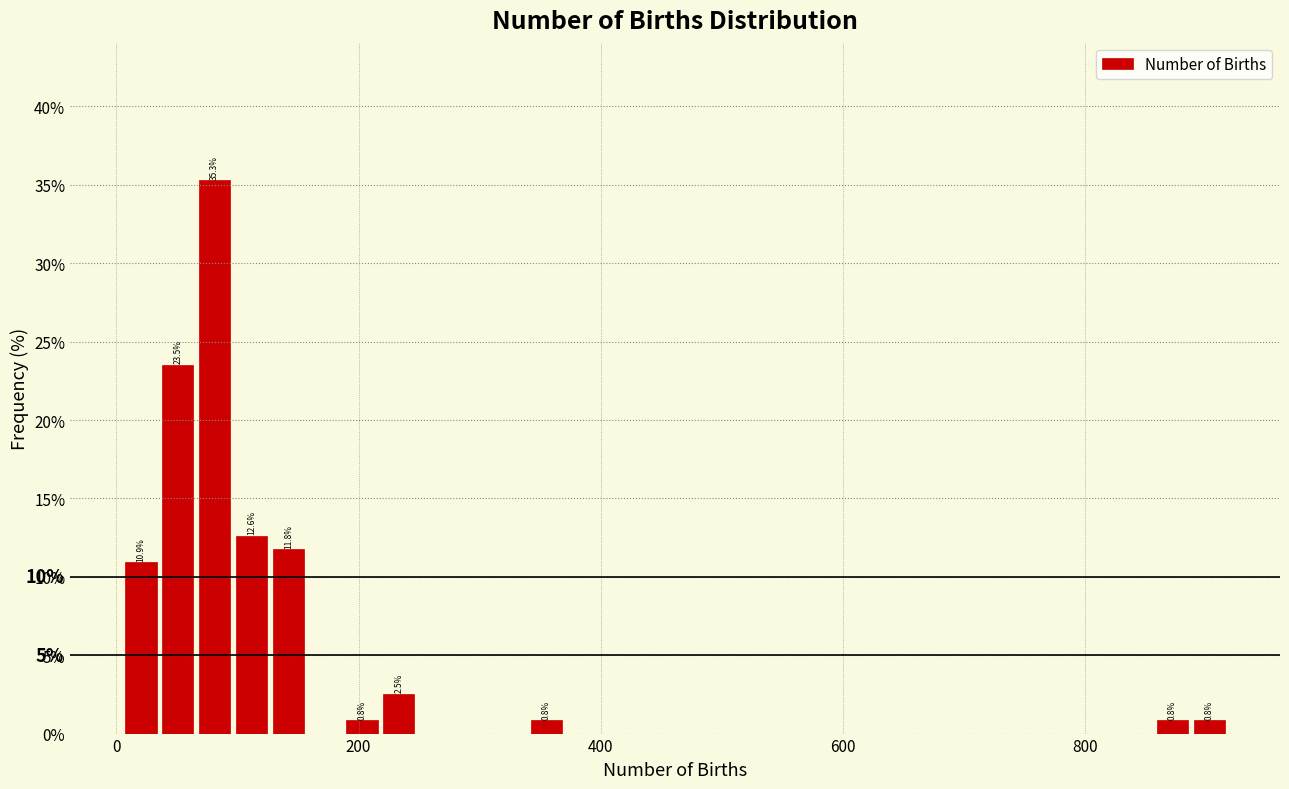

Around what value on the x-axis is the tallest bar? Give the approximate position of its centre, as read against the axis.

80